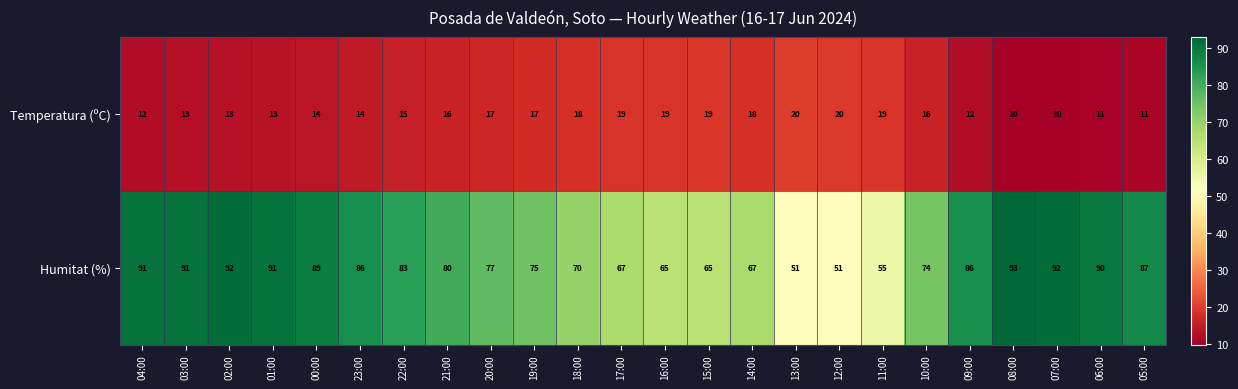

What is the sum of all Humitat (%) values?

1868